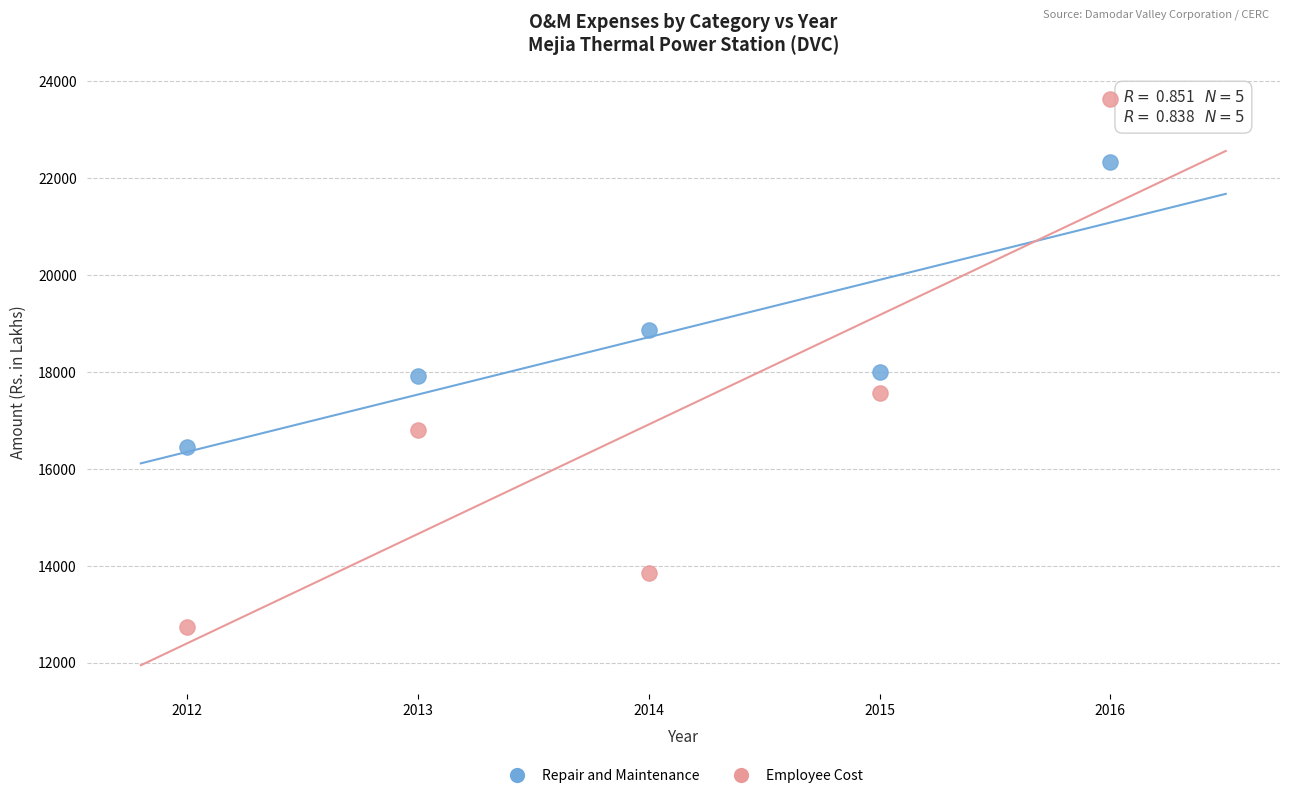

Which series reaches the maximum Y coordinate?

Employee Cost